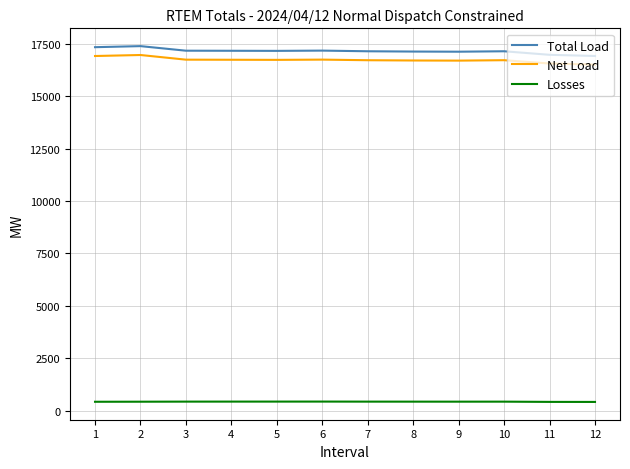

What is the total value across all series at 12?

33827.1